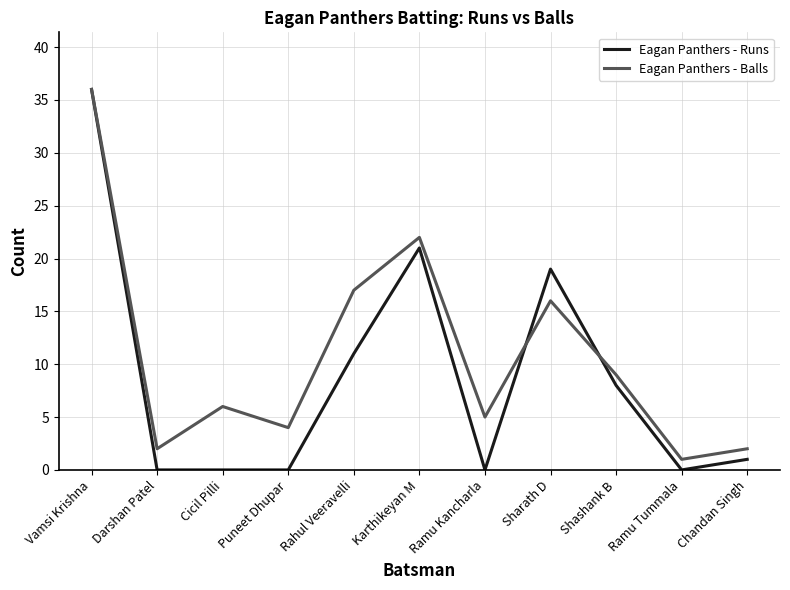

Which series changed the most between Rahul Veeravelli and Shashank B?

Eagan Panthers - Balls